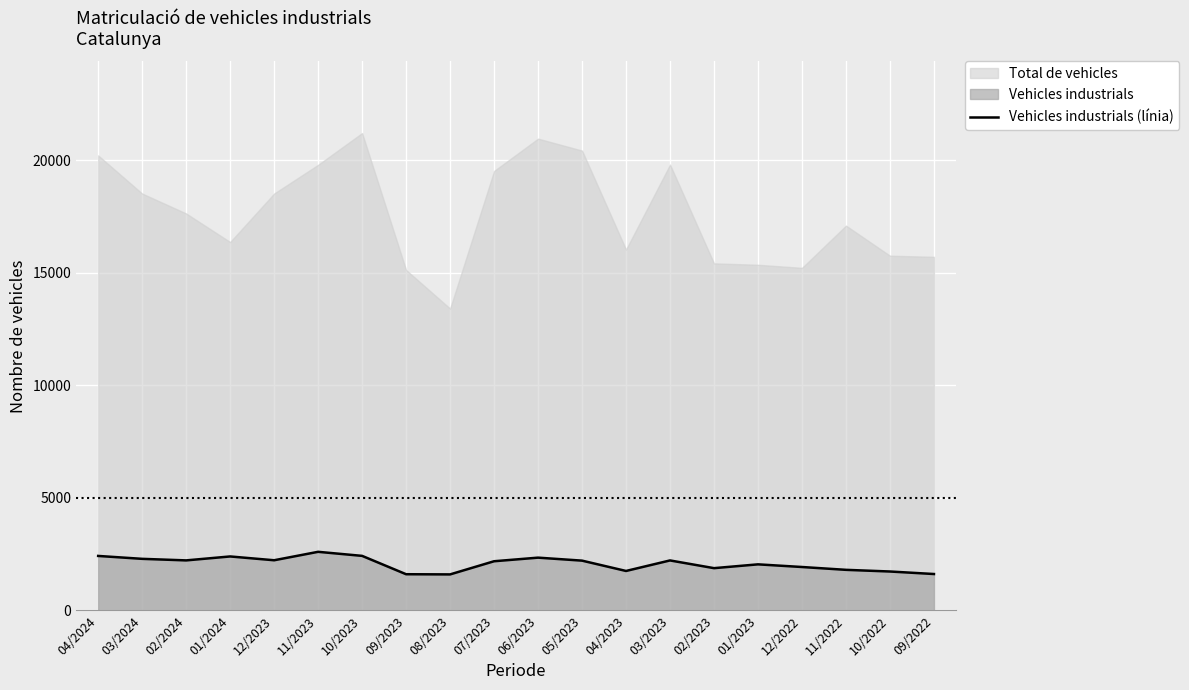

What value does the data have at 02/2023, to the nearest 100?

1900